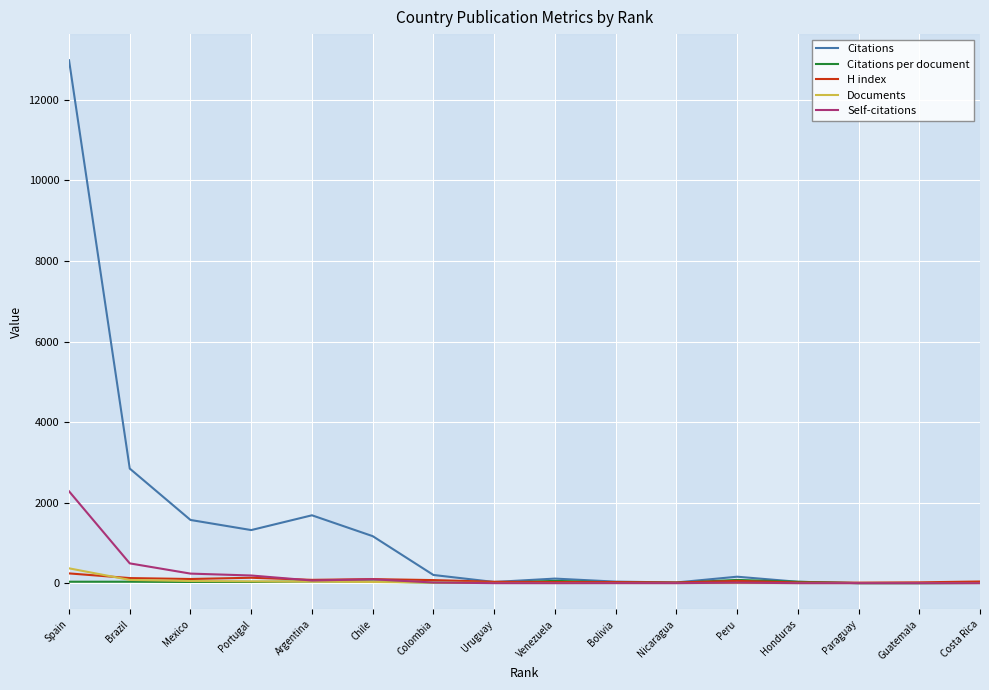

At which category is the sum across all series the highest?

Spain